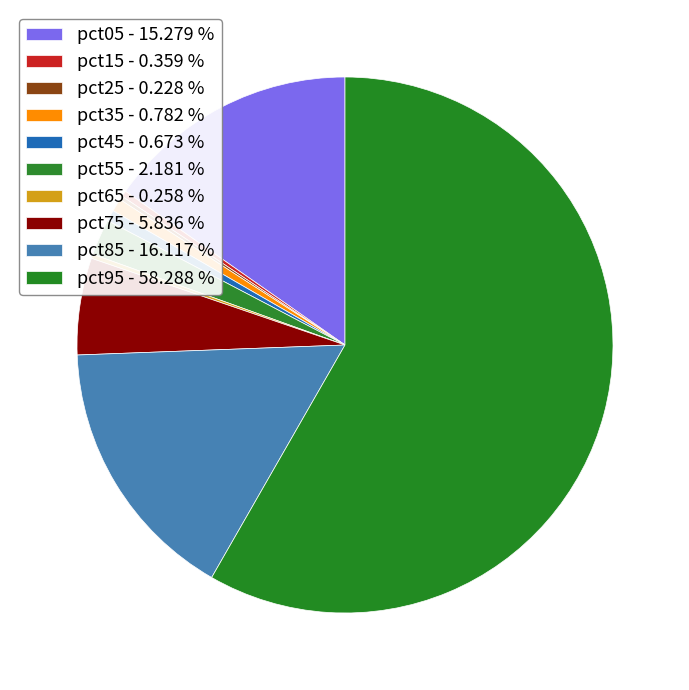

What percentage is the pct55 slice, to the nearest percent?

2%